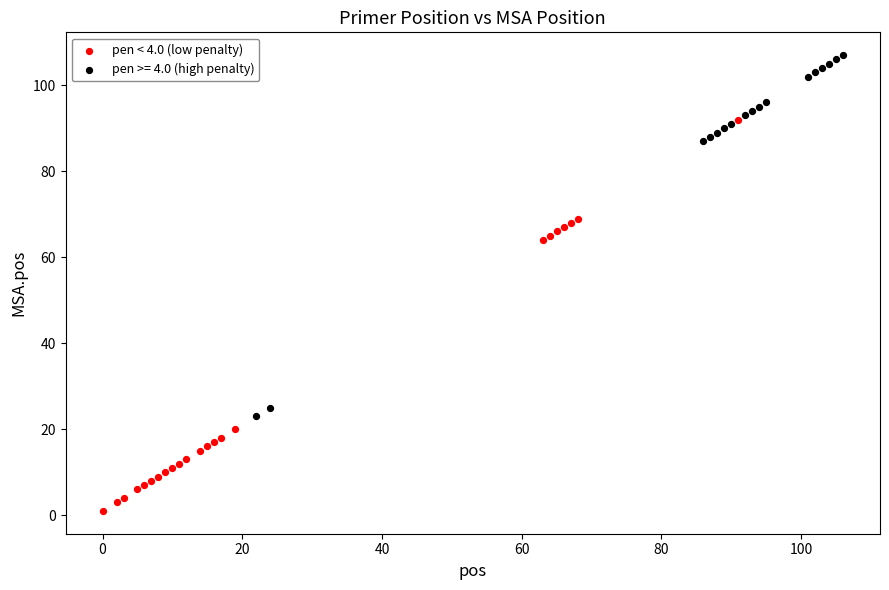

Which series reaches the maximum Y coordinate?

pen >= 4.0 (high penalty)